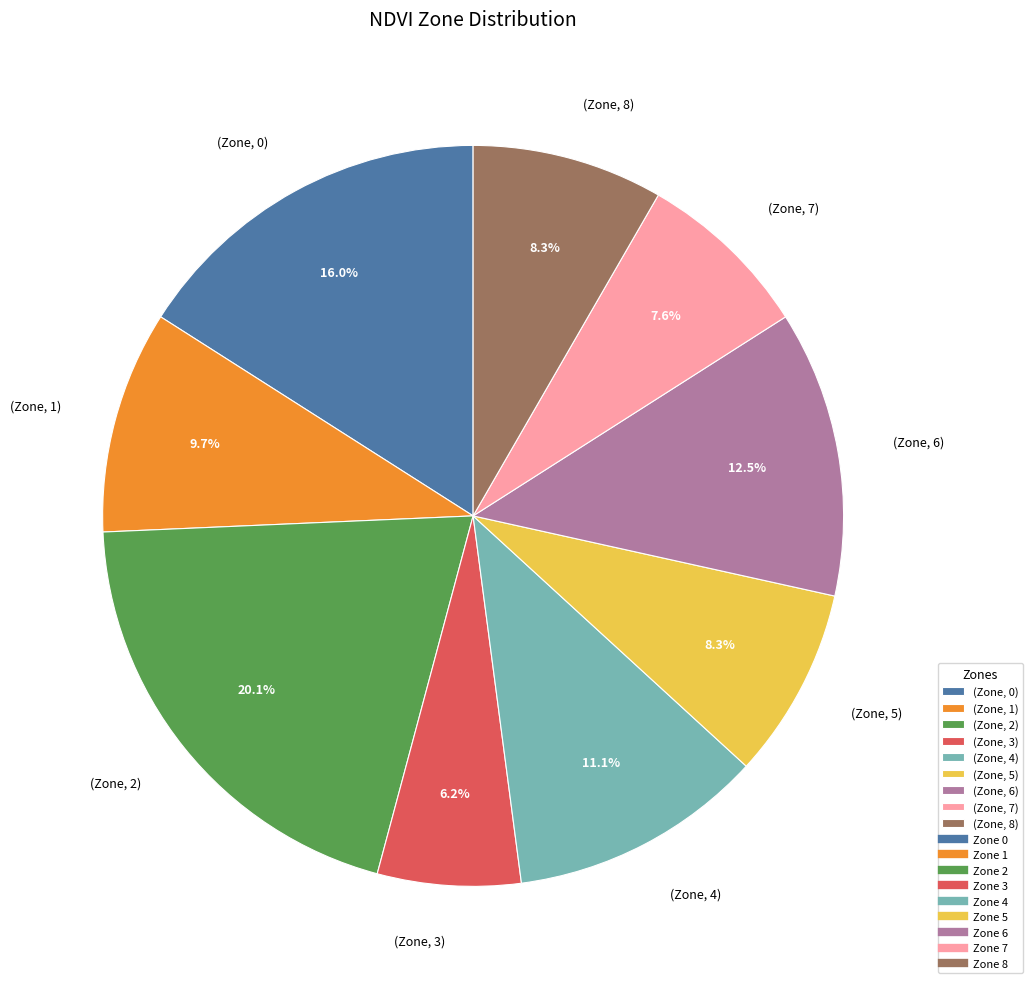

What percentage do (Zone, 4) and (Zone, 6) together represent?

23.6%